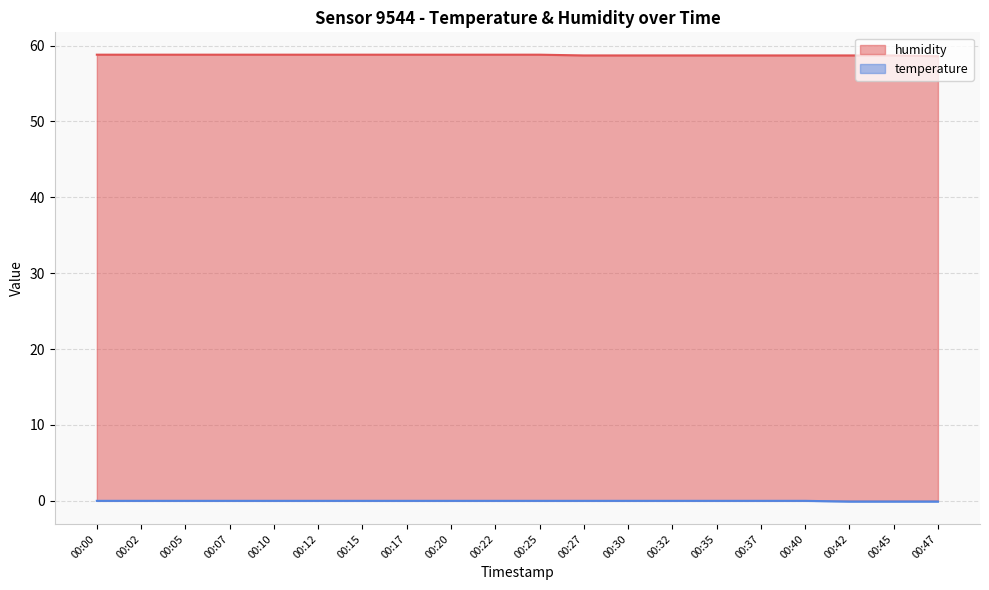

Rank the series by their average value, from highest to lowest.

humidity, temperature